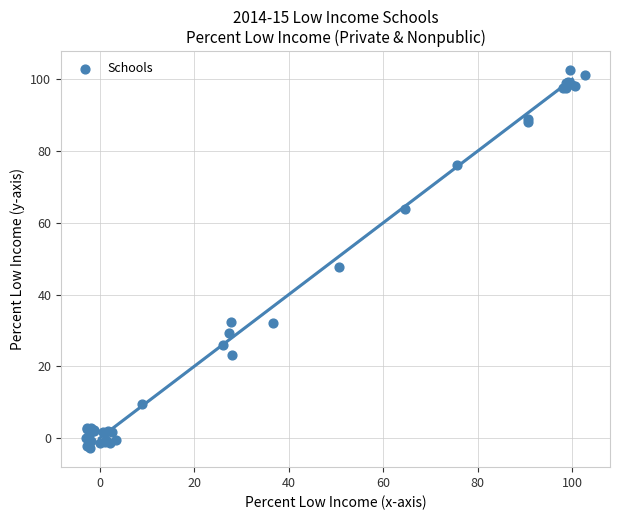

What Y value in the scatter plot is closest to 49?

47.7